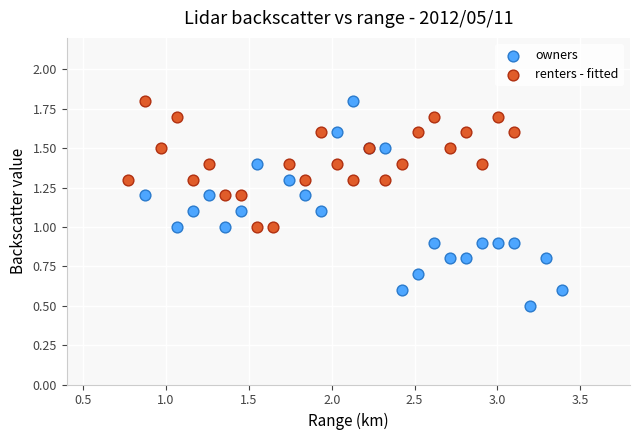

Which series has the widest spread of Y values?

owners